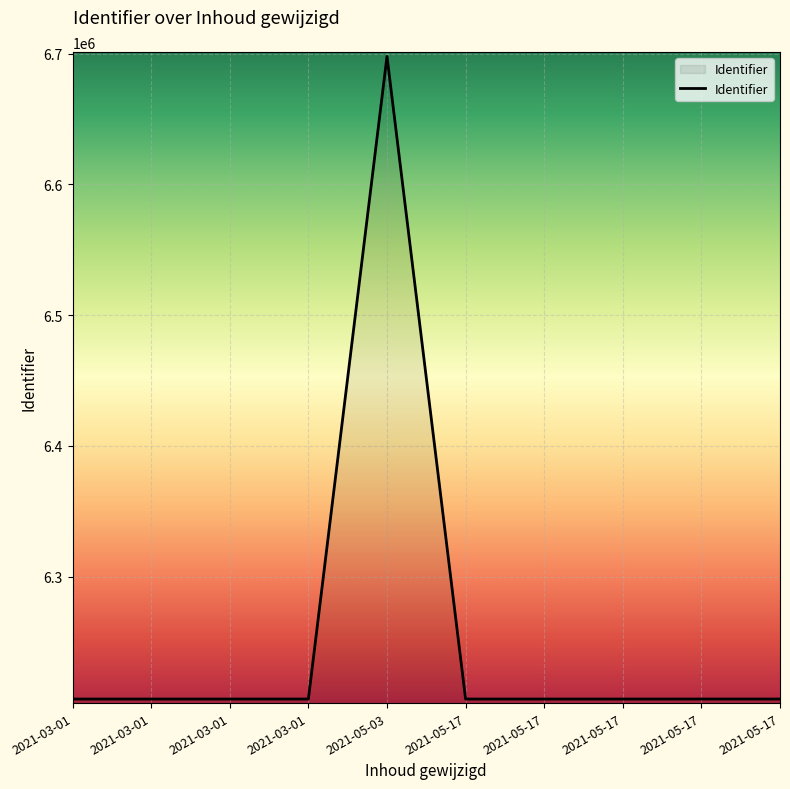

How many interior local valleys (lower than both neighbors) does the data have?

1